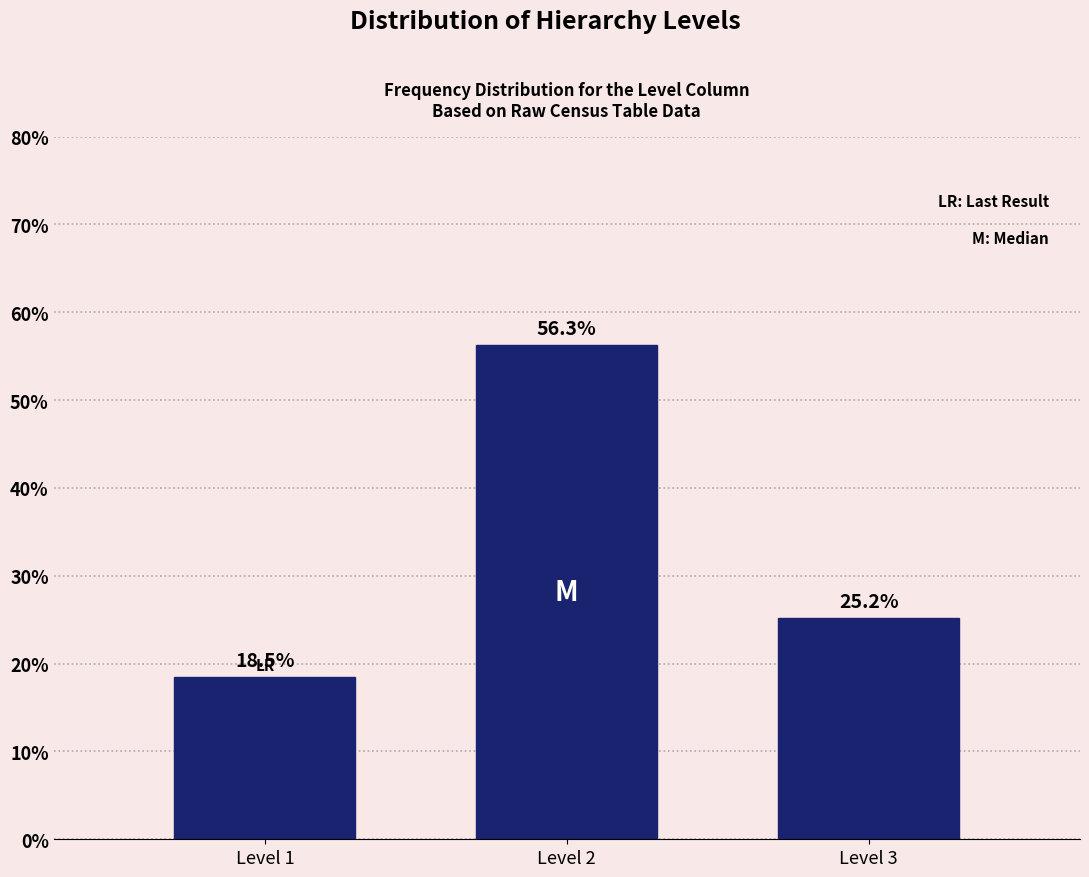

Reading right to left, what are all the values shown in this chart?

25.2	56.3	18.5